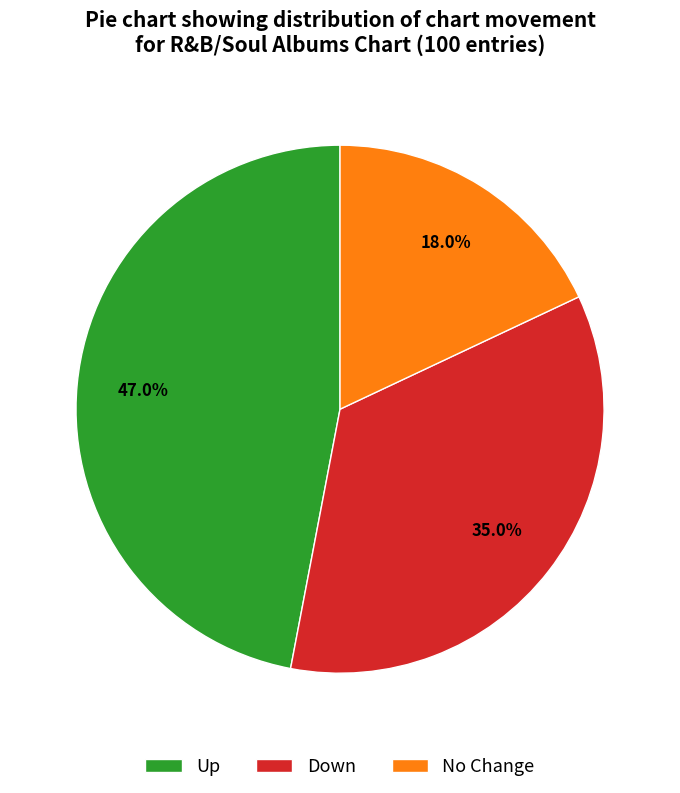

Is there a majority slice in this chart?

No